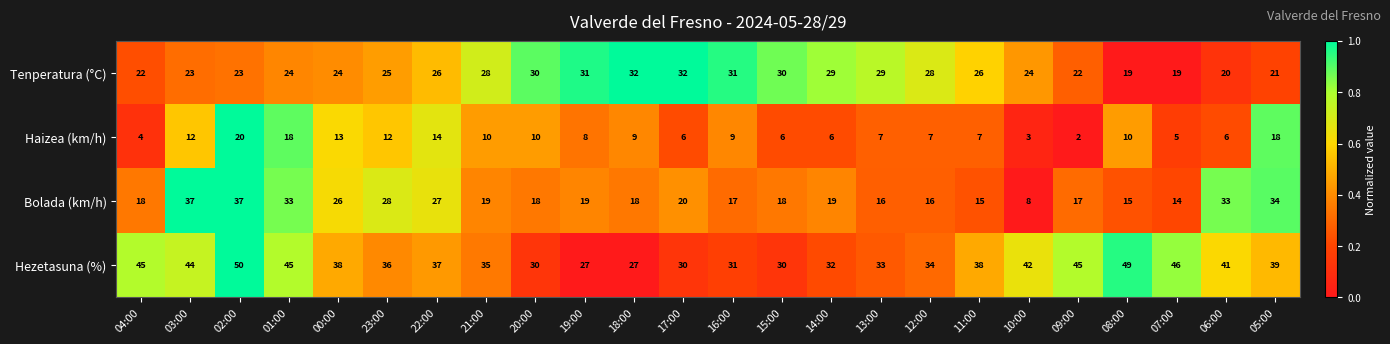

How many distinct data groups are displayed?

4